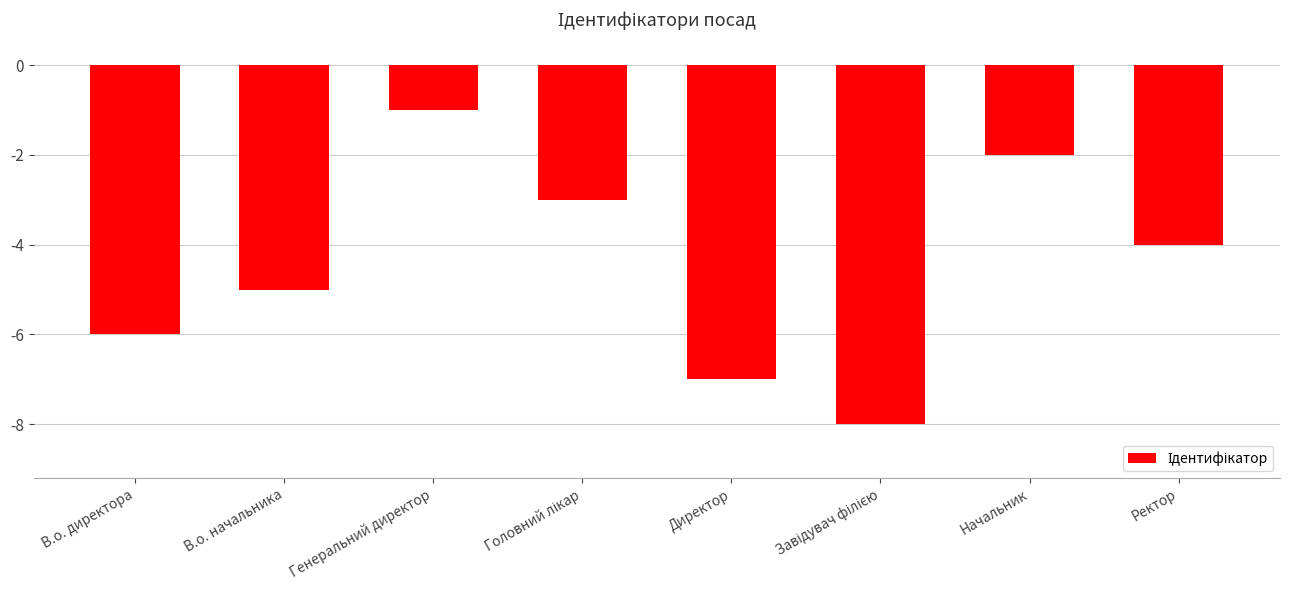

Count the number of categories in the chart.

8